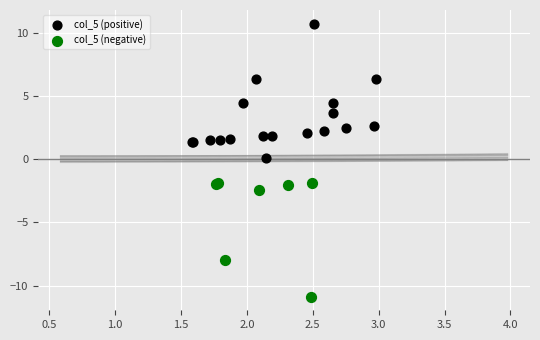

Which series has the widest spread of Y values?

col_5 (positive)